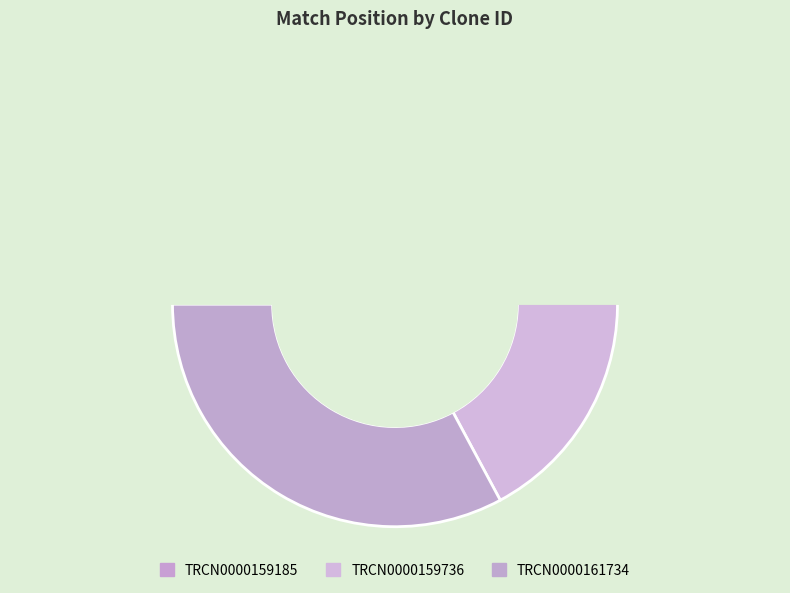

What percentage is the TRCN0000159185 slice, to the nearest percent?

33%